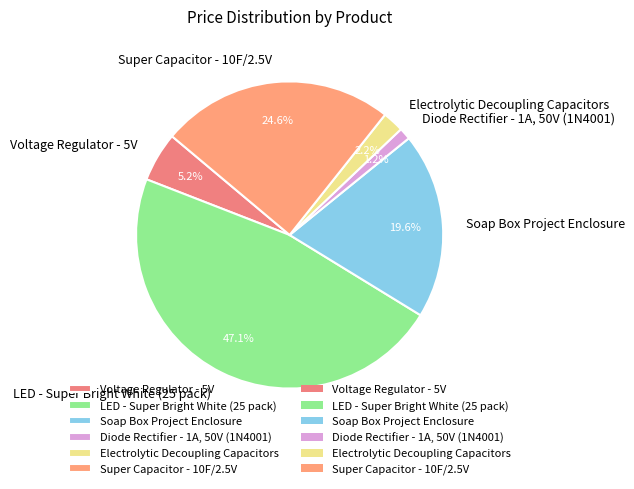

Which category has the smallest portion of the pie?

Diode Rectifier - 1A, 50V (1N4001)